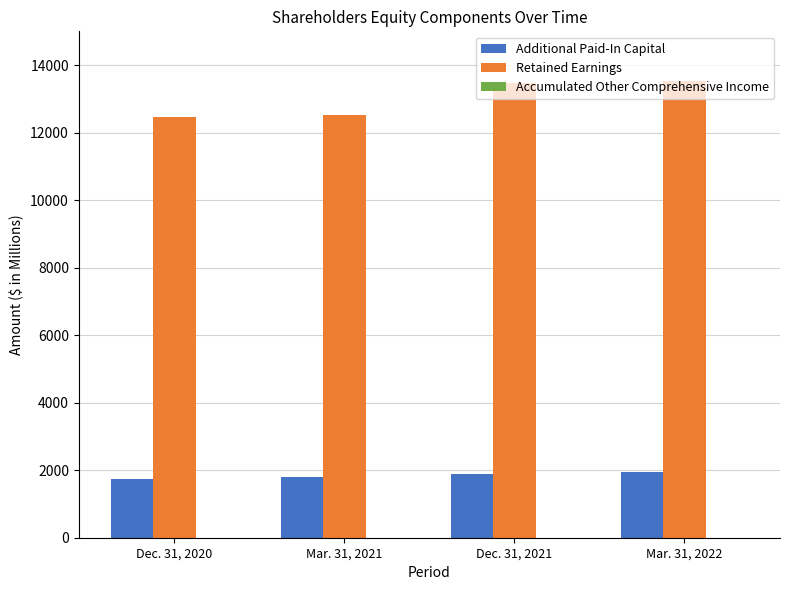

How many groups of bars are there?

4